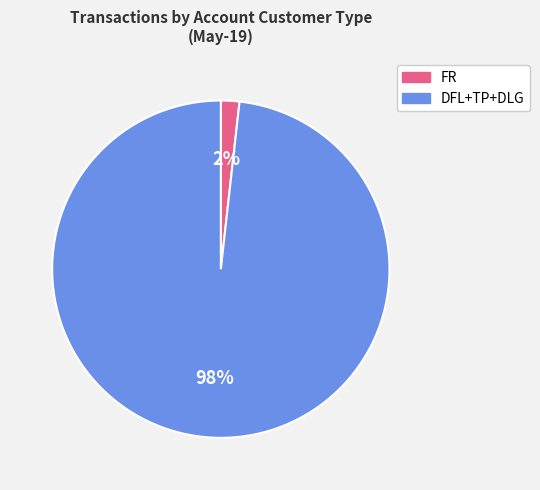

Which slice is the smallest?

FR